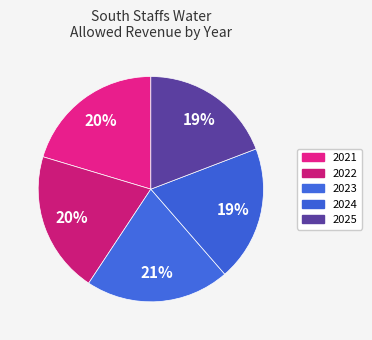

How many slices are in this pie chart?

5